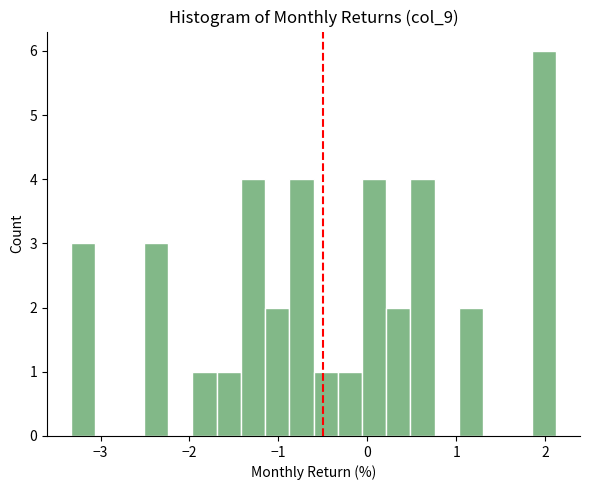

Around what value on the x-axis is the tallest bar? Give the approximate position of its centre, as read against the axis.

2.0